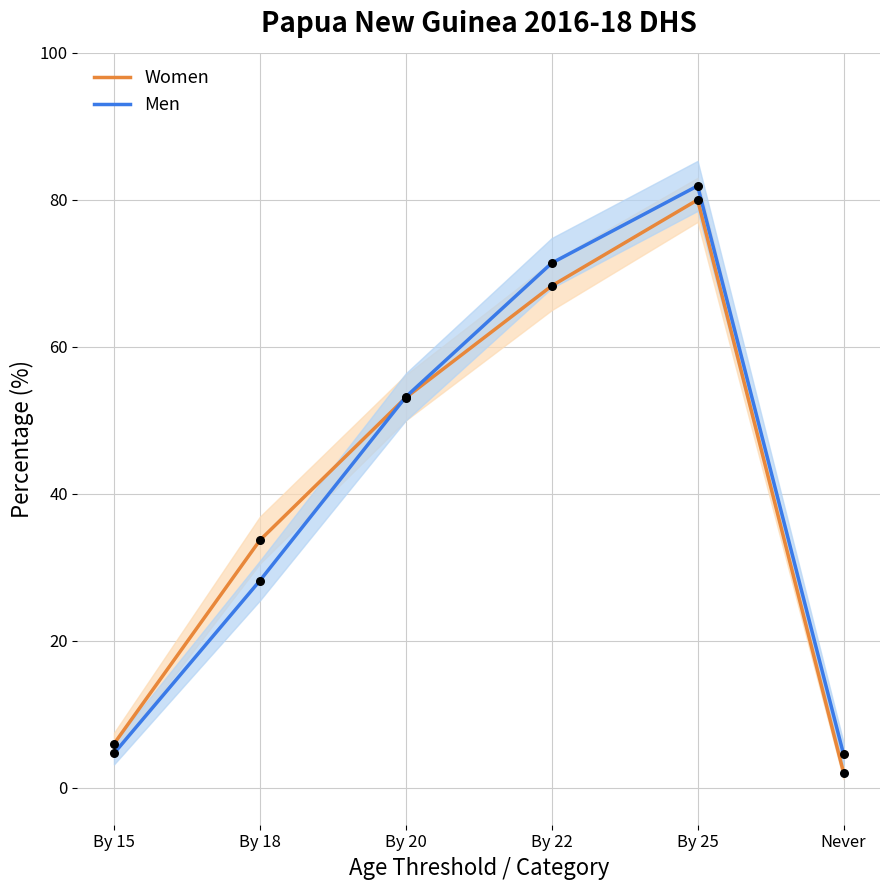

At which category is the sum across all series the highest?

By 25